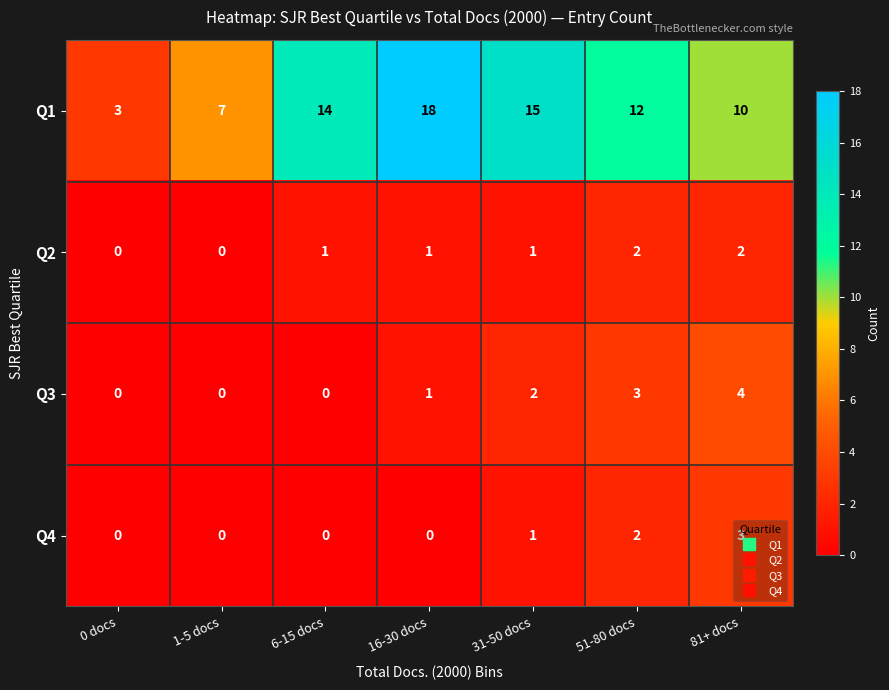

The value of Q3 at 81+ docs is 3. True or false?

False